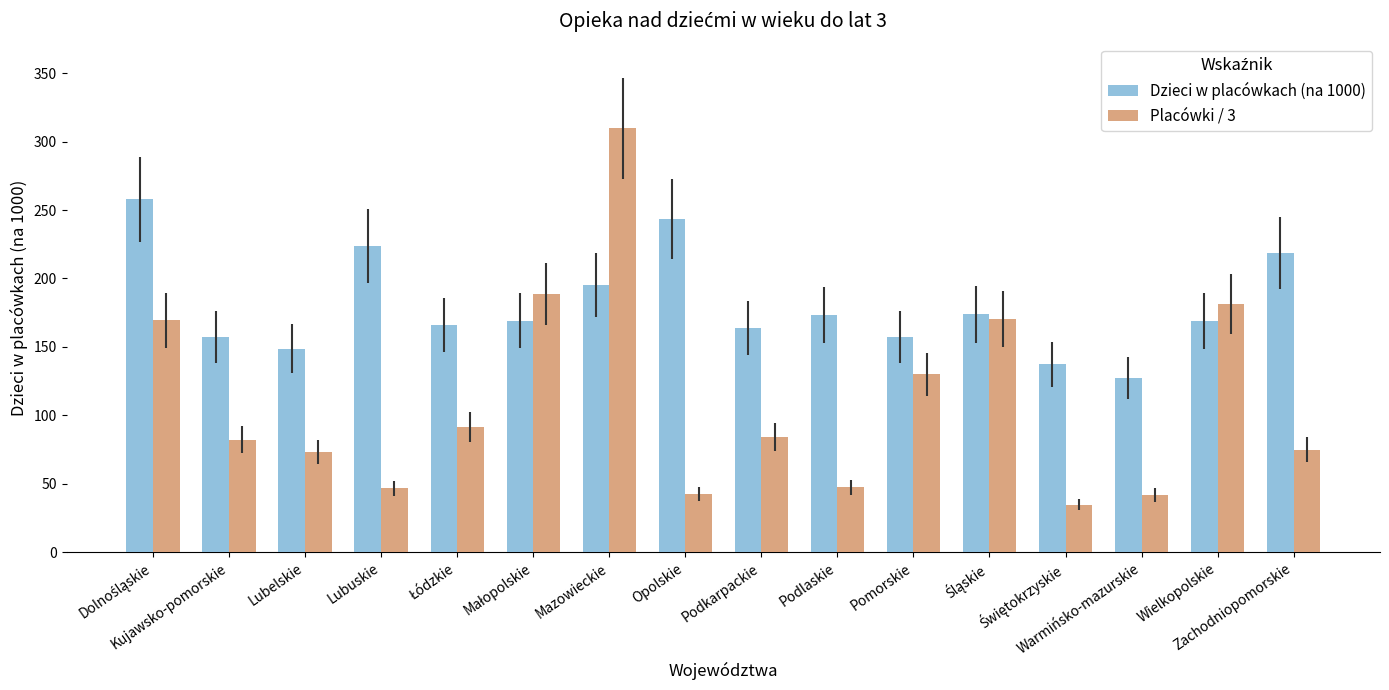

What is the greatest value displayed?

309.7